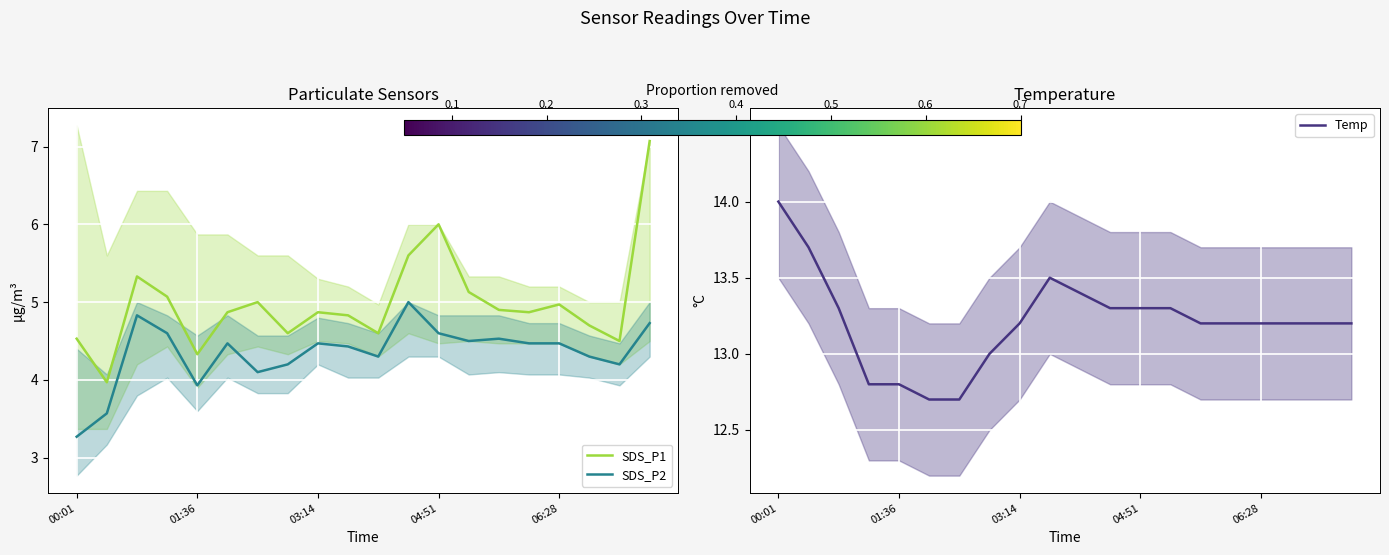

True or false: Temp has a value of 4.1 at 7.

False